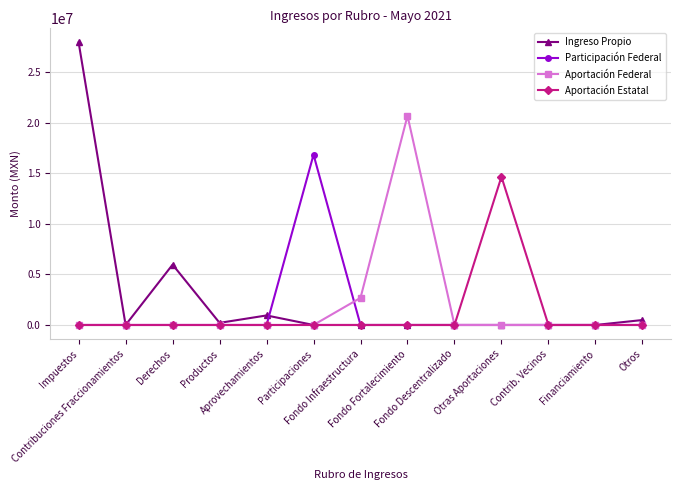

Does the chart have visible grid lines?

Yes